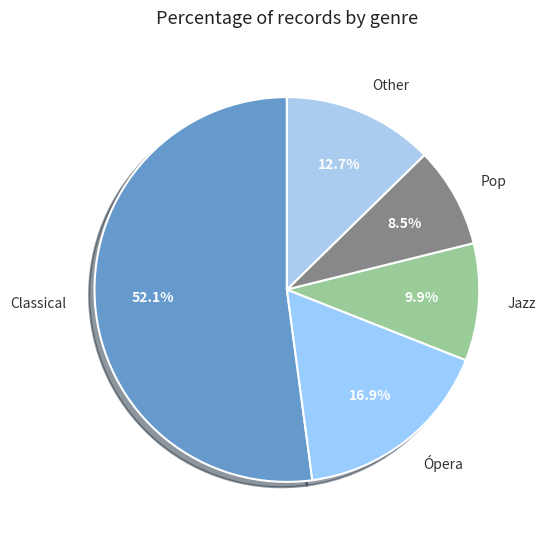

Approximately how many times larger is the value at Jazz compared to Classical?

0.2